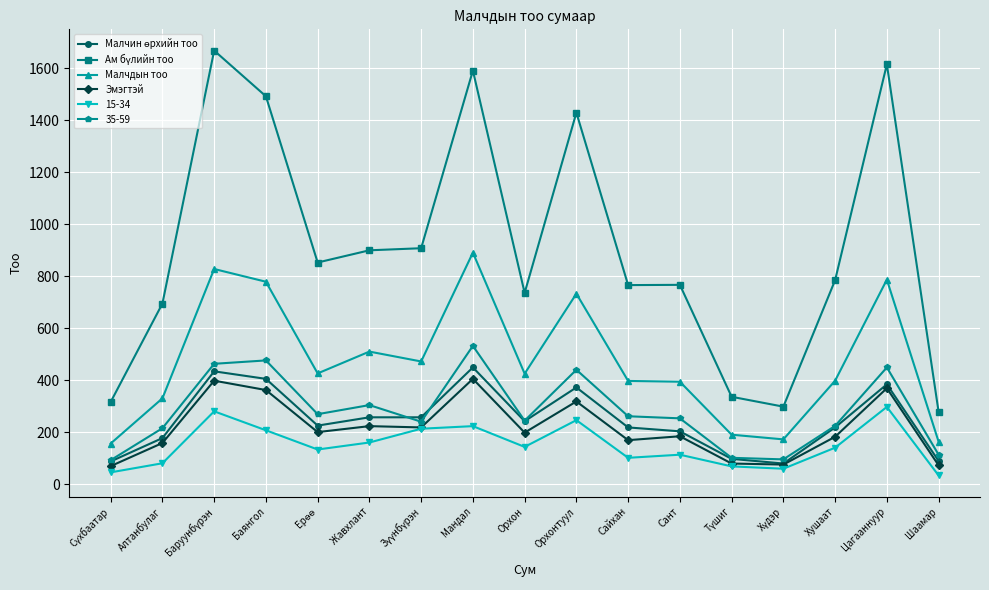

True or false: 35-59 has a value of 57 at Шаамар.

False